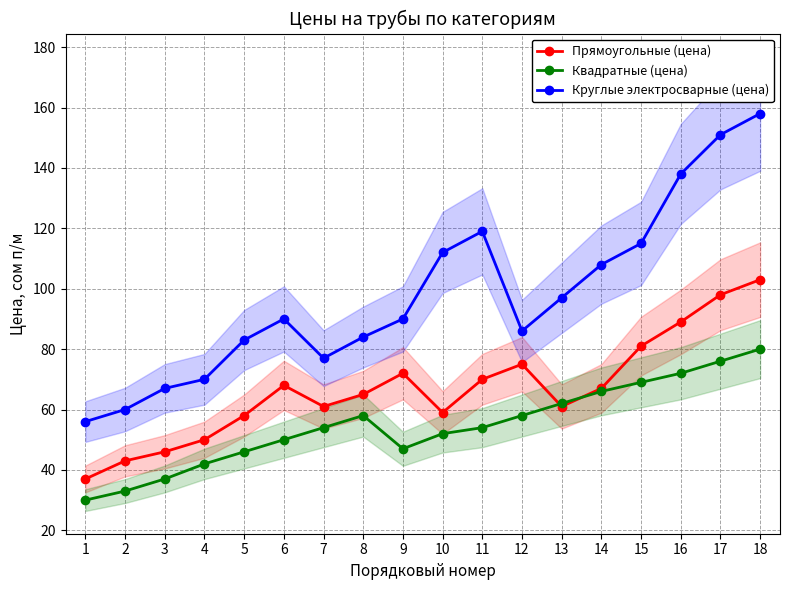

True or false: Круглые электросварные (цена) and Квадратные (цена) cross at least once.

False